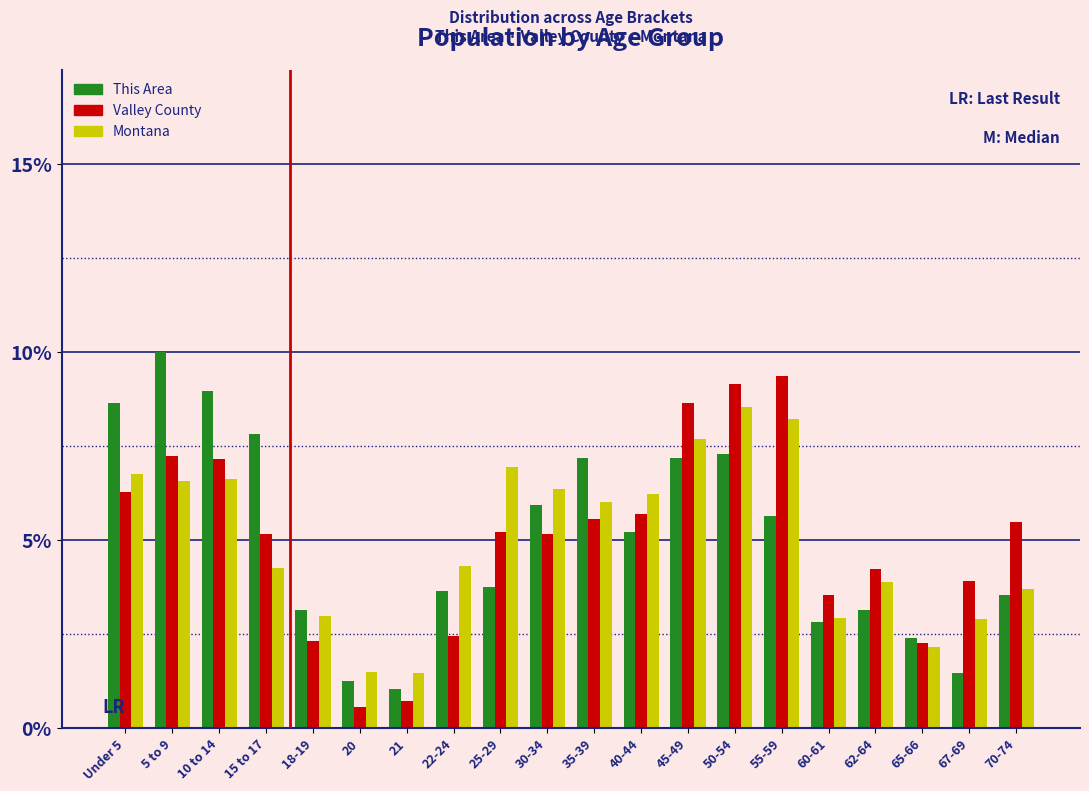

Are the bars grouped side by side (vs. stacked)?

Yes